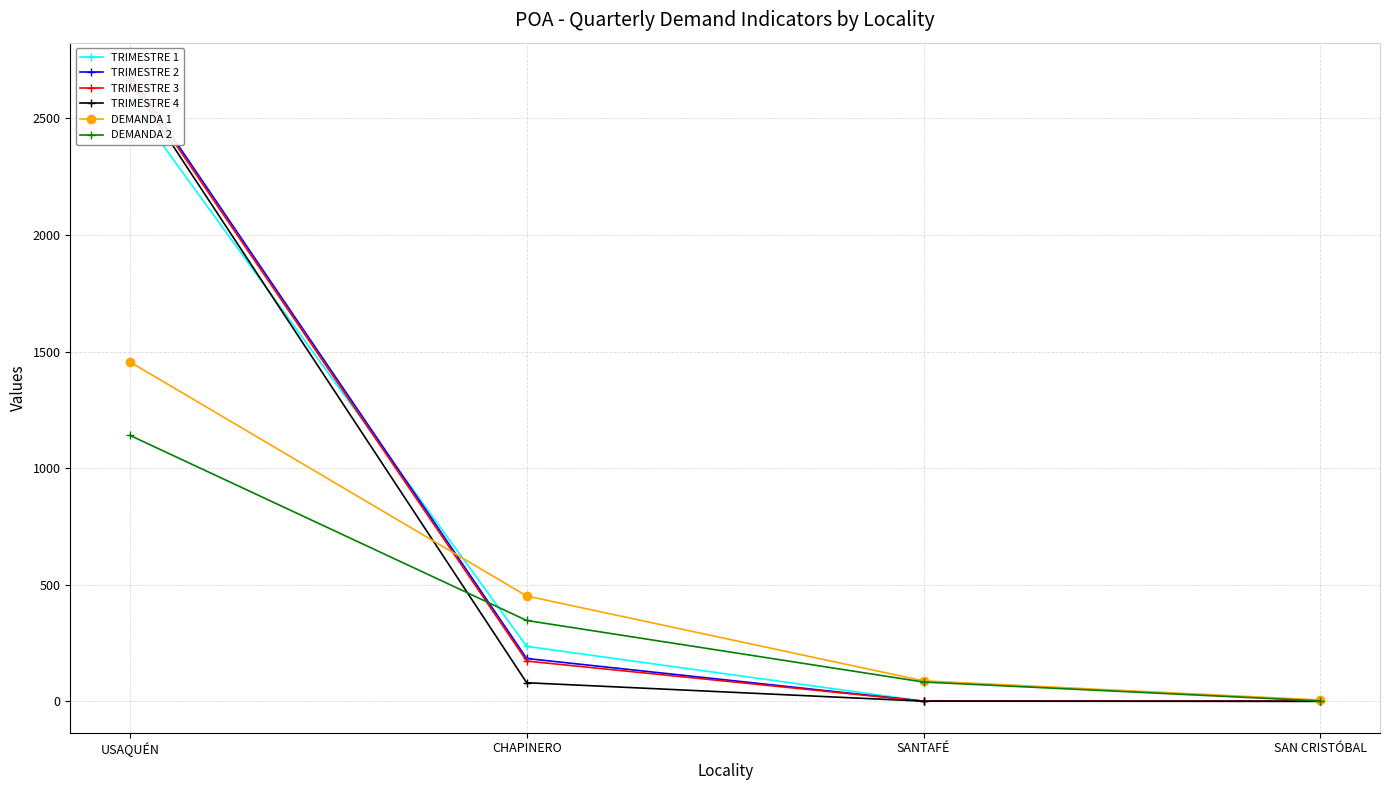

What is the value of the TRIMESTRE 3 point at the 4th from the left?

1